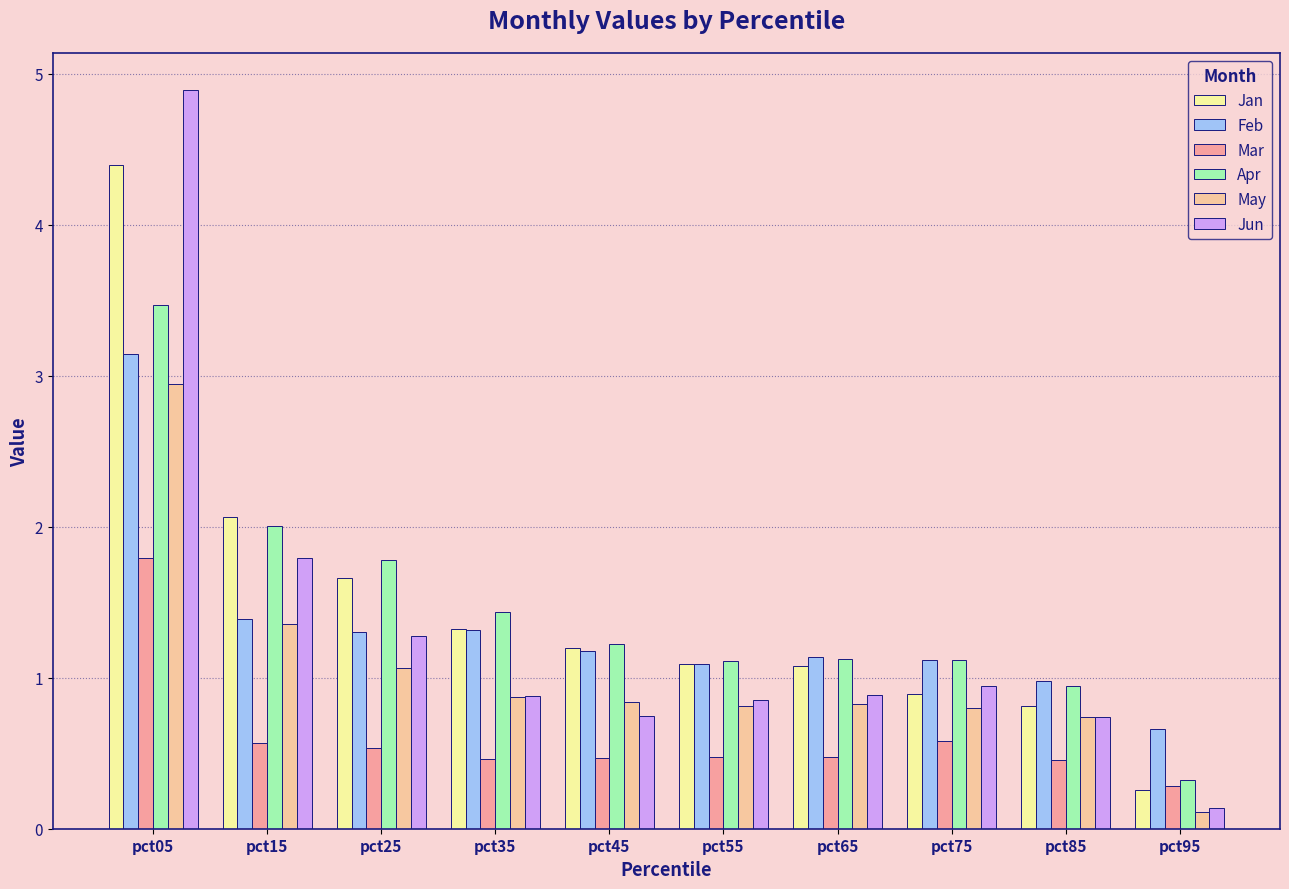

The value of Jan at pct75 is 0.5. True or false?

False